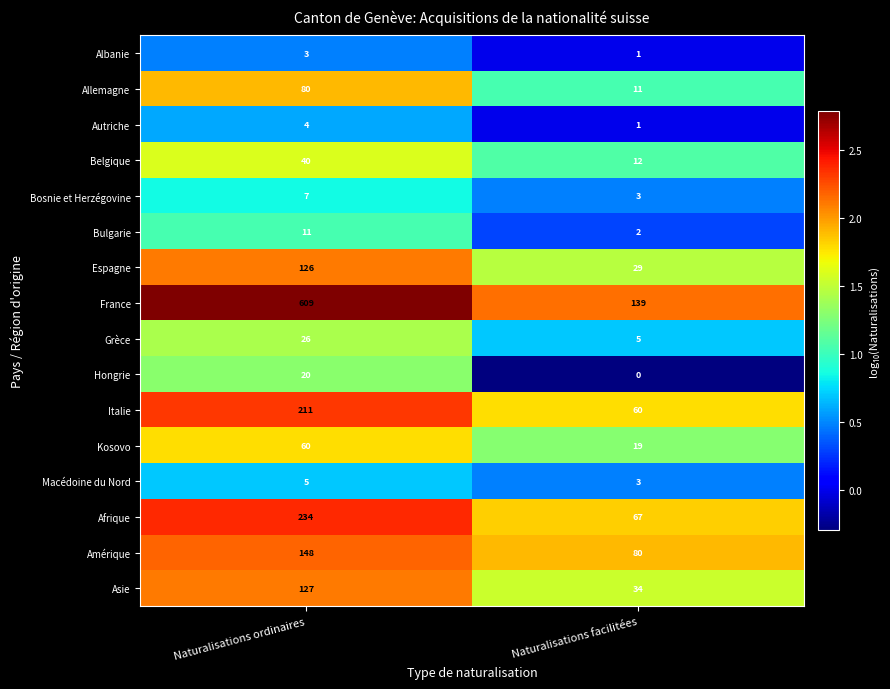

List the labels in order of Espagne value, smallest first.

Naturalisations facilitées, Naturalisations ordinaires